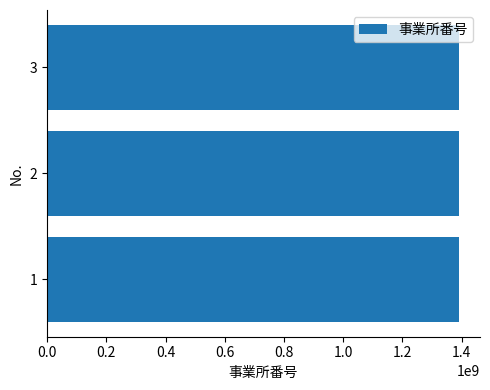

What is the greatest value displayed?

1392200026